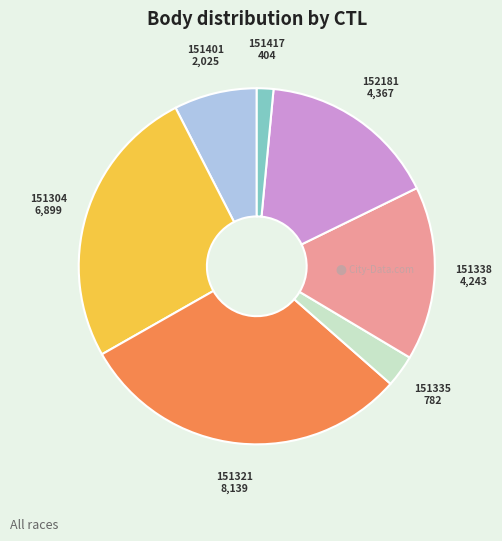

Is the sum of 151338 and 151335 greater than half?

No